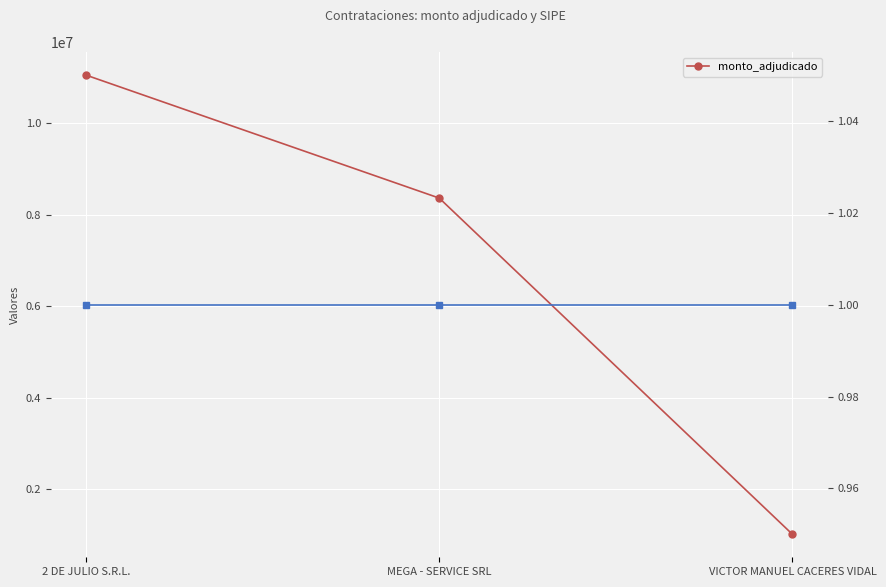

Is this an area chart (filled region under the line)?

No